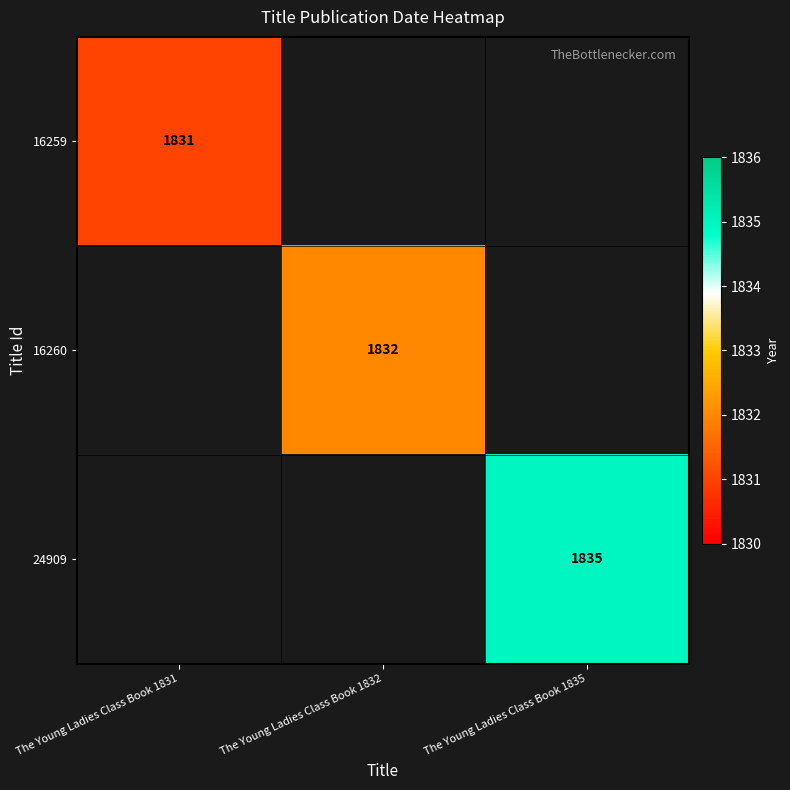

Is it true that 16260 equals 1832 at The Young Ladies Class Book 1832?

True